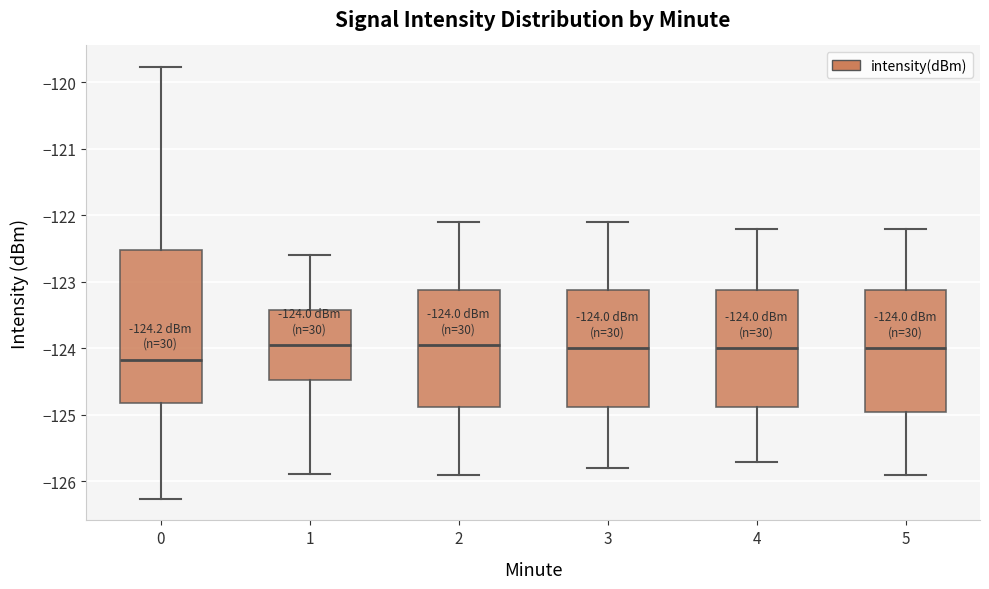

Which box has the lowest median line?

0